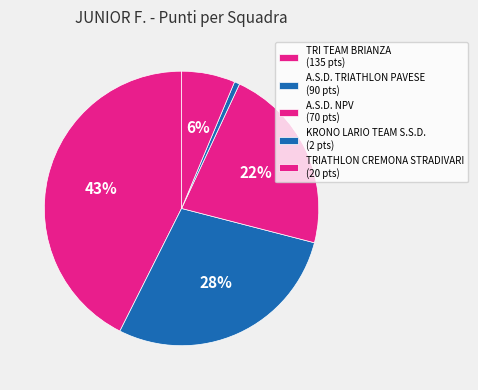

Which slice is the smallest?

KRONO LARIO TEAM S.S.D.